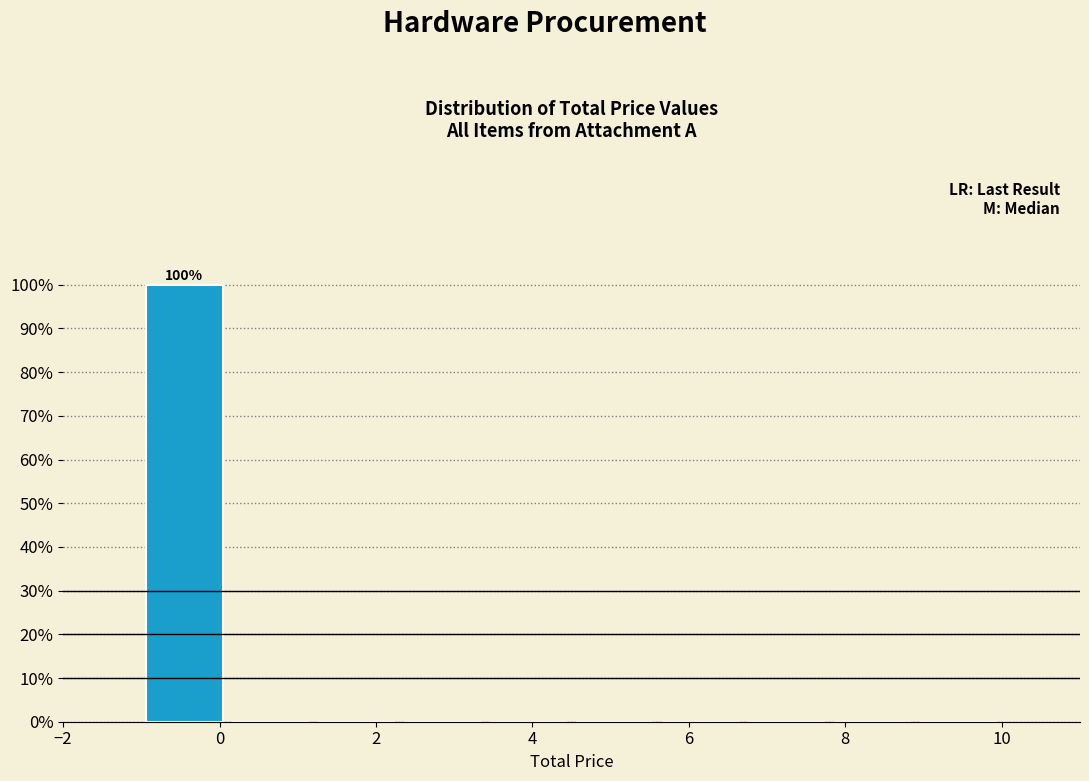

Over which range of the x-axis is the bar tallest?

-1.0 to 0.1